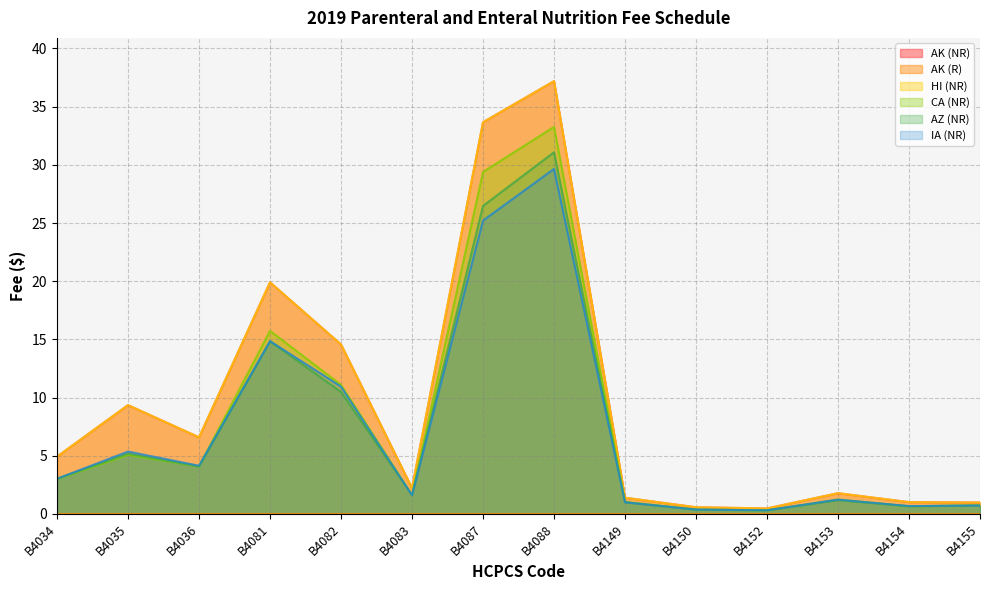

How many intersections are there between CA (NR) and AZ (NR)?

3